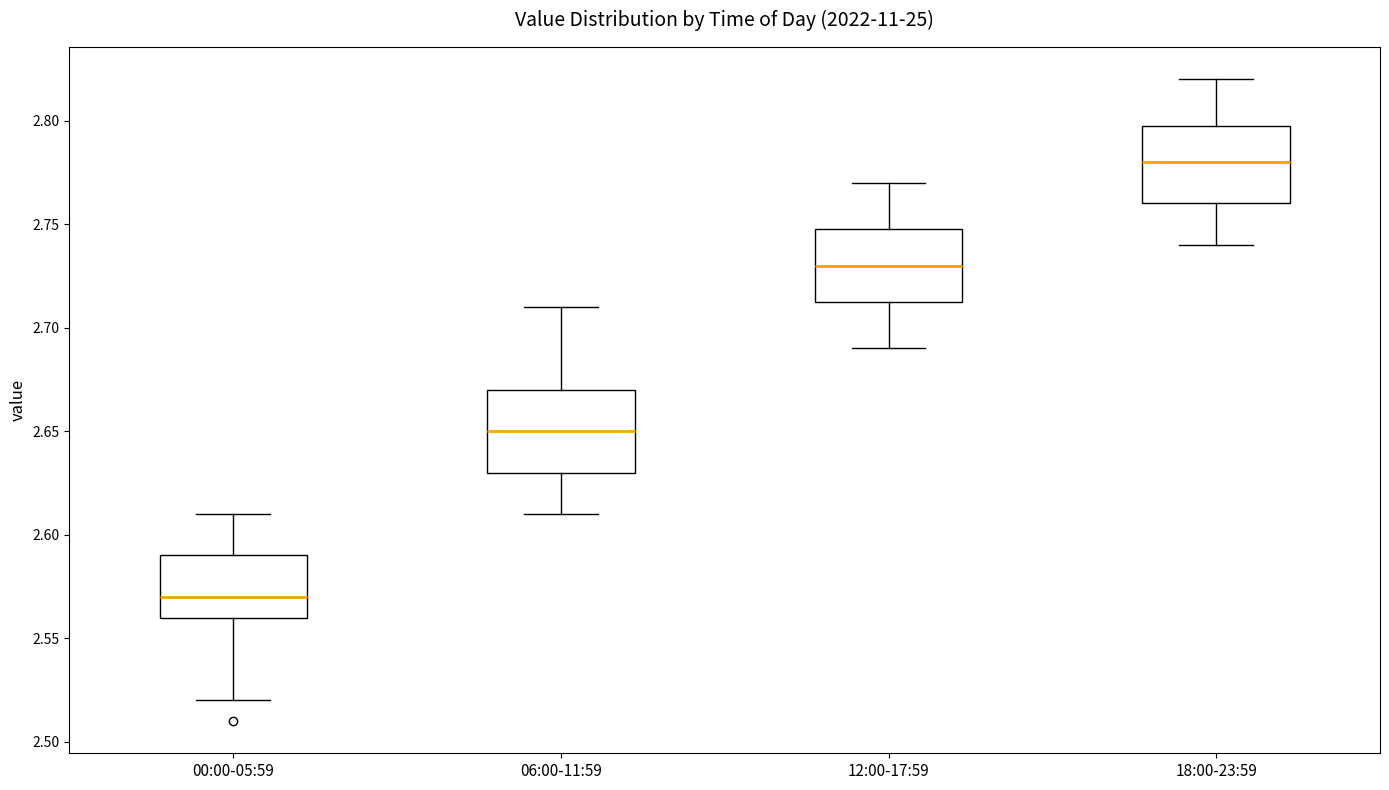

Reading left to right, transcribe this box plot: for each box, give where its median line is, the range the box spans, and where its two whiskers end, as read against the y-axis. The values are not printed on the chart, so give them approximately, as read against the axis.

00:00-05:59: median 2.570, box 2.560 to 2.590, whiskers 2.520 to 2.610
06:00-11:59: median 2.650, box 2.630 to 2.670, whiskers 2.610 to 2.710
12:00-17:59: median 2.730, box 2.715 to 2.750, whiskers 2.690 to 2.770
18:00-23:59: median 2.780, box 2.760 to 2.800, whiskers 2.740 to 2.820